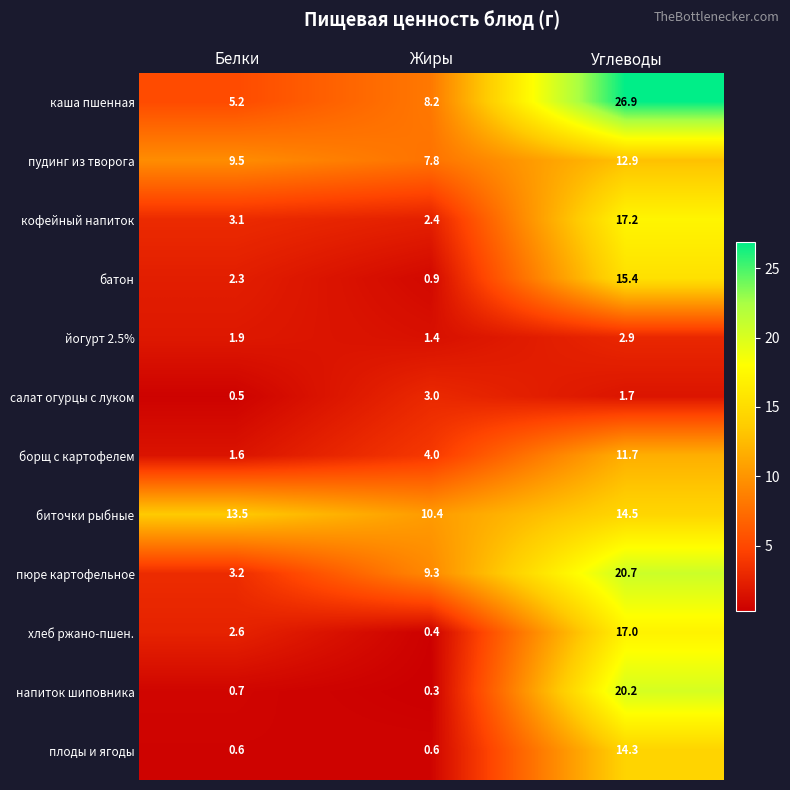

What is the sum of the пудинг из творога values at Белки and Жиры?

17.3